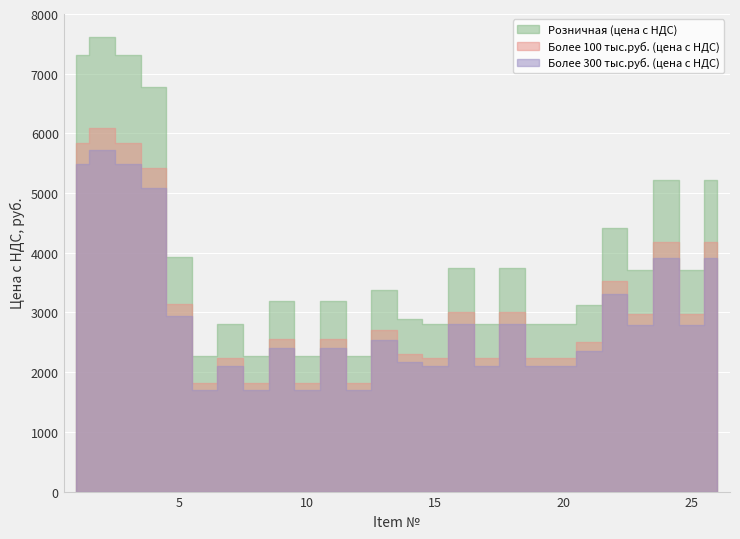

Reading right to left, extract all data points from this chart.

Более 300 тыс.руб. (цена с НДС): 3915.0	2790.0	3915.0	2790.0	3312.0	2349.0	2102.4	2102.4	2814.3	2102.4	2814.3	2102.4	2164.5	2533.5	1706.4	2400.3	1706.4	2400.3	1706.4	2103.3	1701.0	2945.2	5077.8	5479.2	5715.9	5479.2
Более 100 тыс.руб. (цена с НДС): 4176.0	2976.0	4176.0	2976.0	3532.8	2505.6	2242.6	2242.6	3001.9	2242.6	3001.9	2242.6	2308.8	2702.4	1820.2	2560.3	1820.2	2560.3	1820.2	2243.5	1814.4	3141.6	5416.3	5844.5	6097.0	5844.5
Розничная (цена с НДС): 5220.0	3720.0	5220.0	3720.0	4416.0	3132.0	2803.2	2803.2	3752.4	2803.2	3752.4	2803.2	2886.0	3378.0	2275.2	3200.4	2275.2	3200.4	2275.2	2804.4	2268.0	3927.0	6770.4	7305.6	7621.2	7305.6